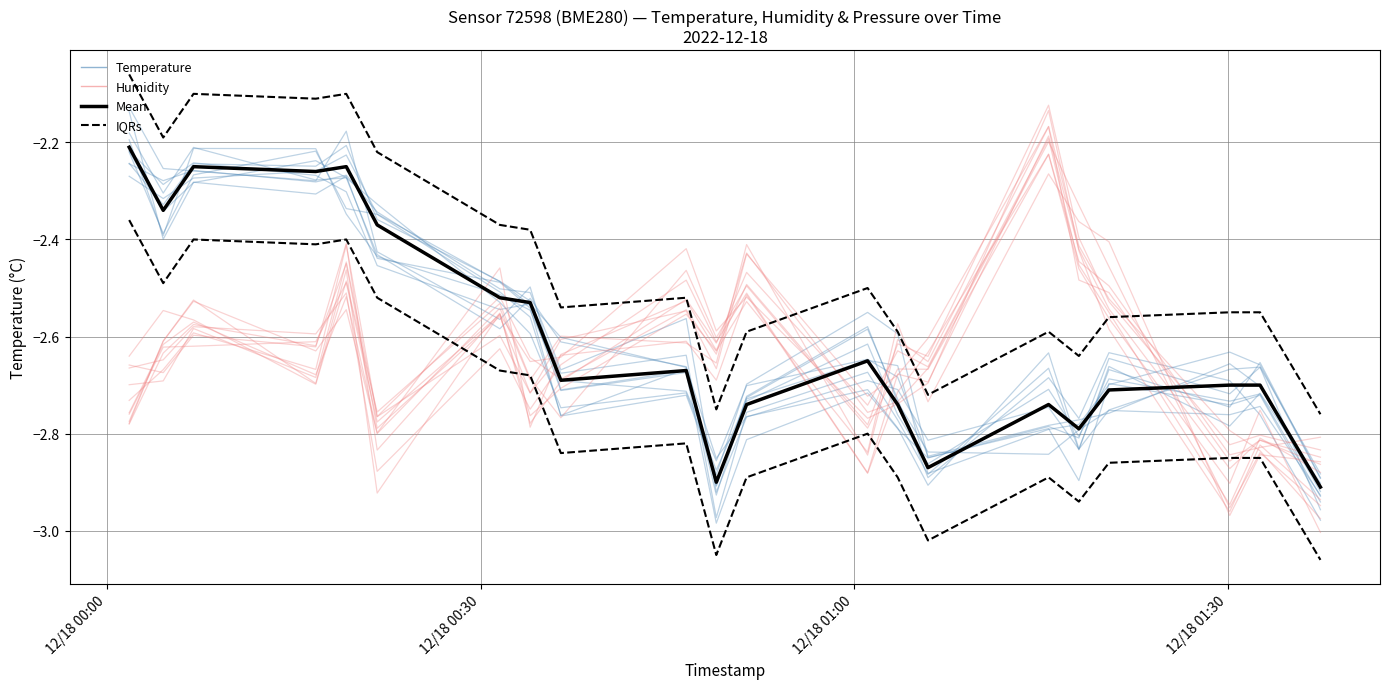

List the series in order of their peak value, highest first.

IQRs, Temperature members, Humidity members, Mean (Temp)